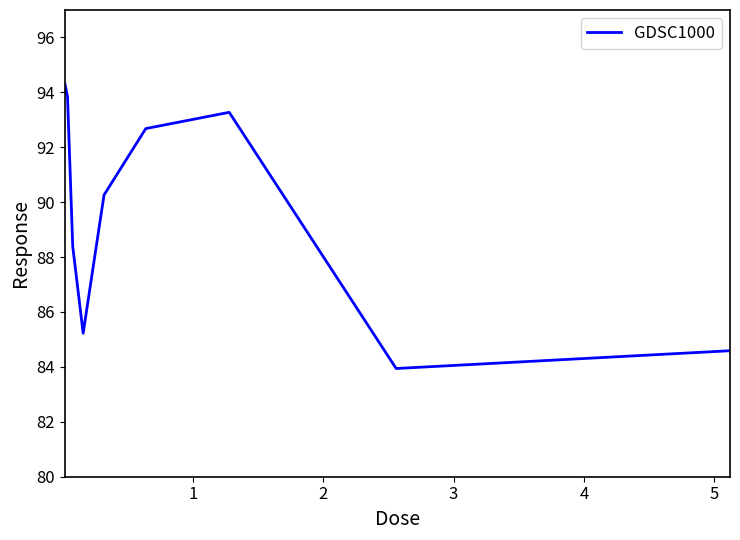

What is the maximum value shown in the chart?

94.3